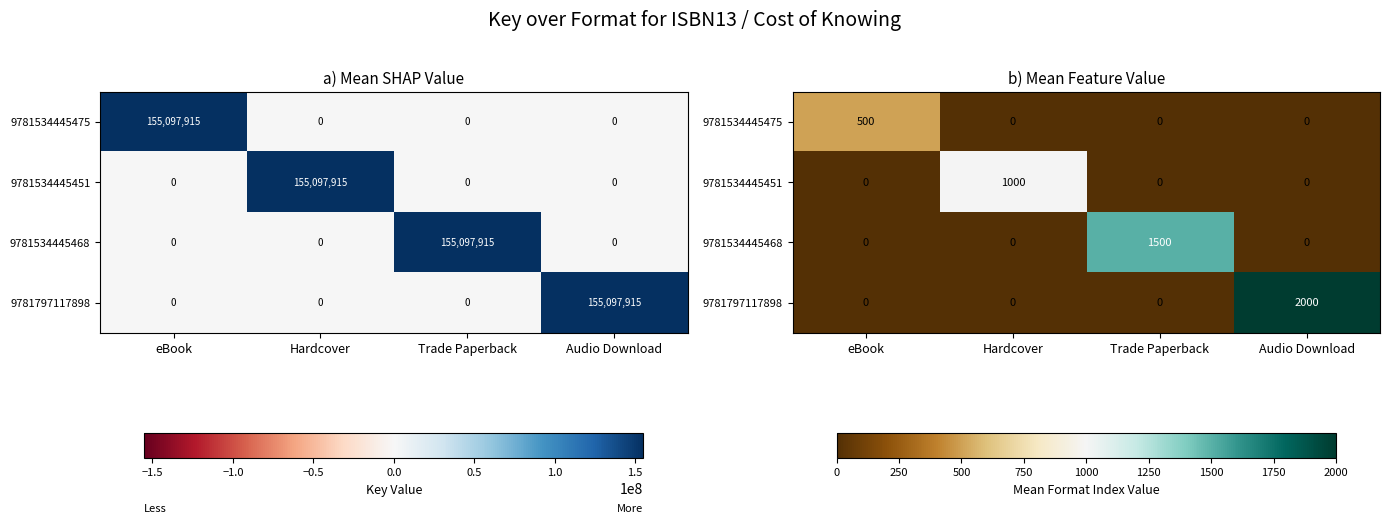

List the series in order of their peak value, lowest first.

9781534445475, 9781534445451, 9781534445468, 9781797117898